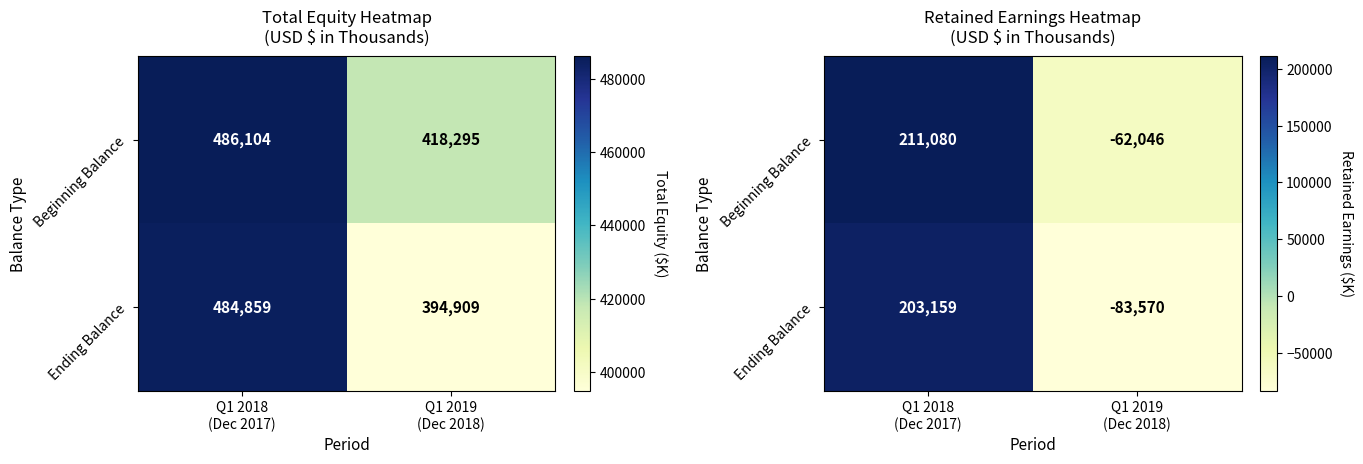

Between Q1 2018 (Dec 2017) and Q1 2019 (Dec 2018), which series saw the biggest shift?

Ending Balance